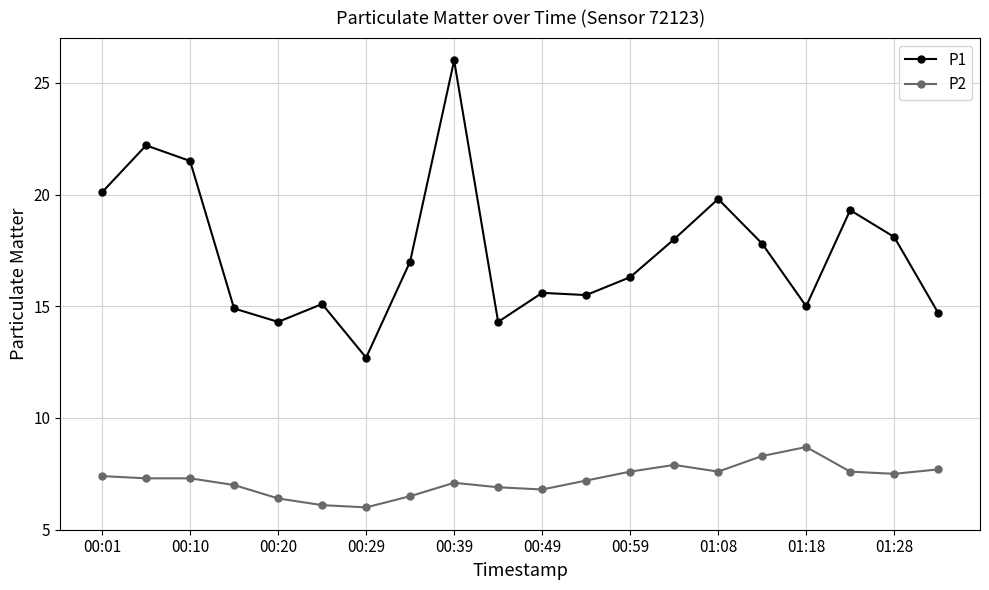

Rank the series by their maximum value, from highest to lowest.

P1, P2